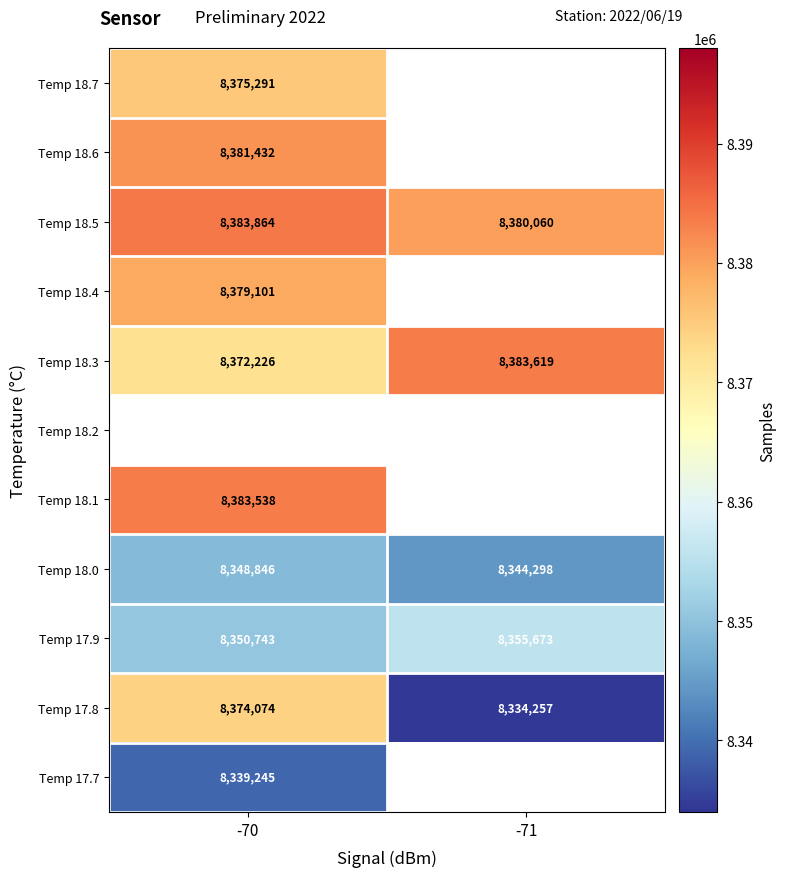

What is the sum of the Temp 18.0 values at -71 and -70?

16693144